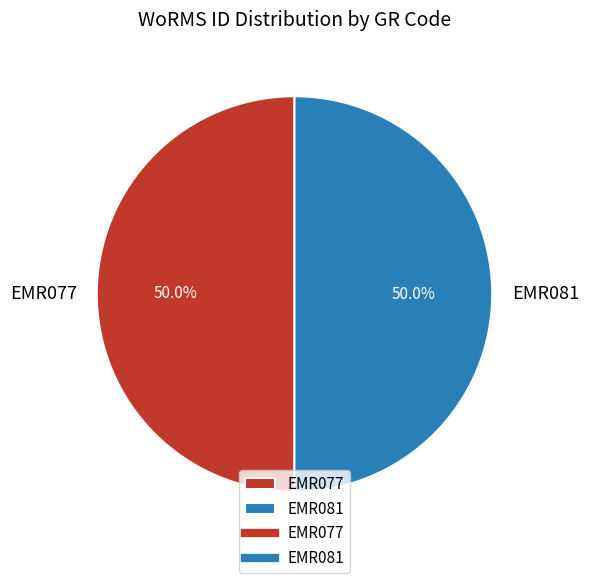

Count the number of slices in the pie.

2